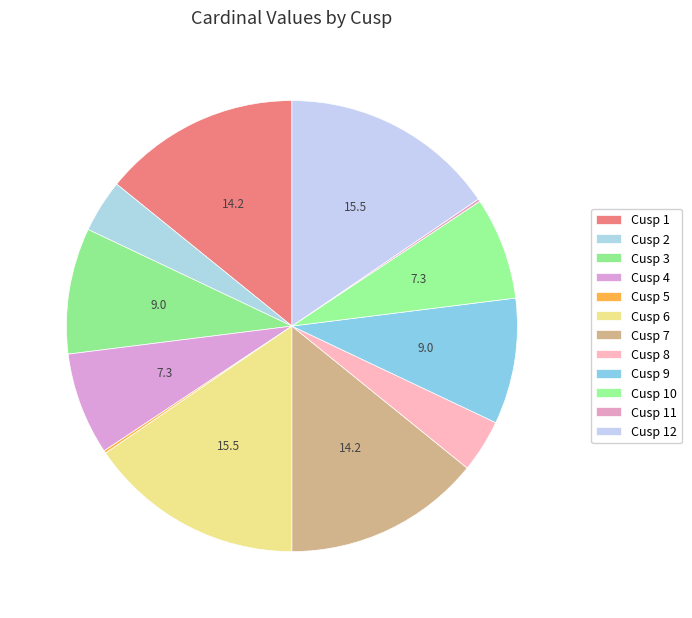

Count the number of slices in the pie.

12